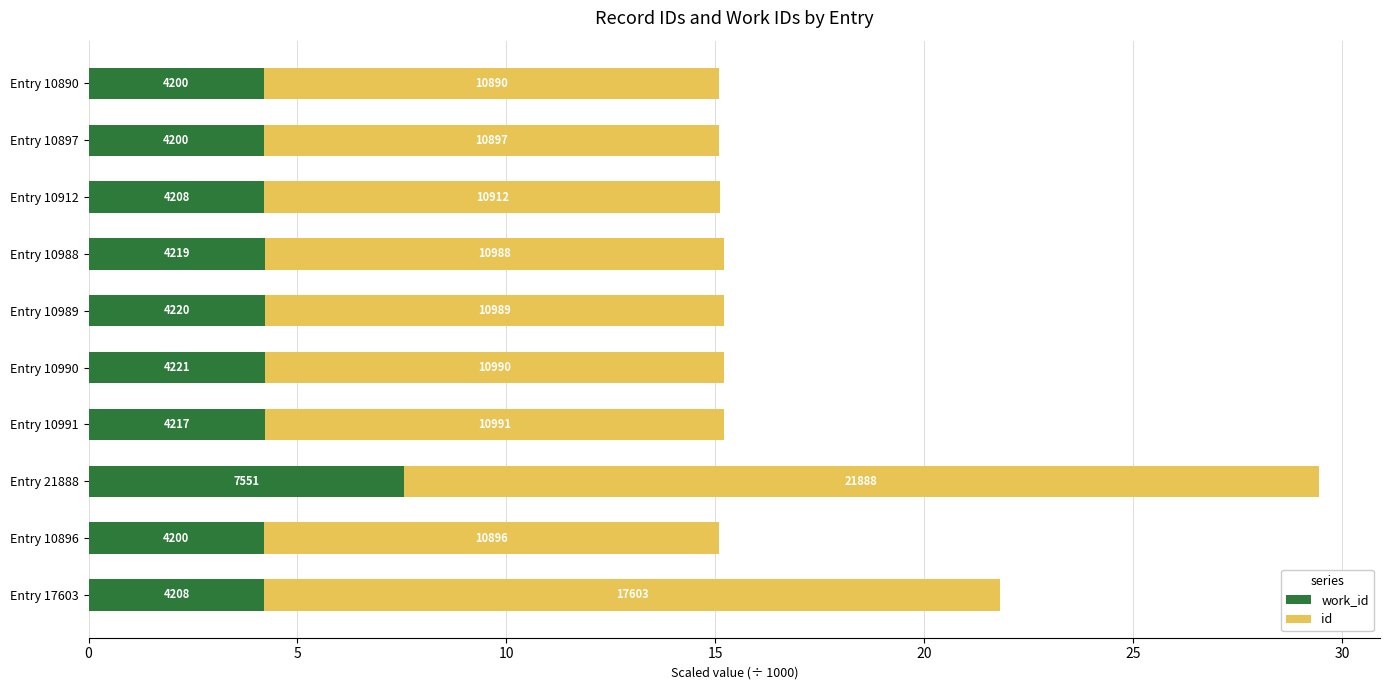

What is the difference between the maximum and second lowest values in the id series?

11.0